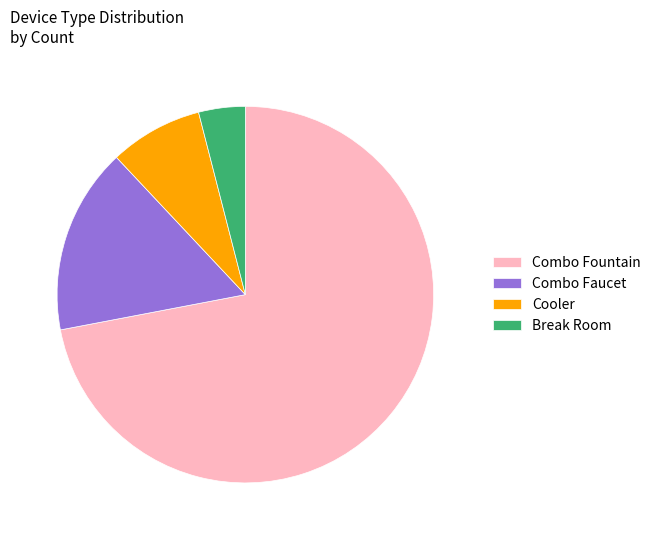

The Break Room slice represents 15% of the pie. True or false?

False